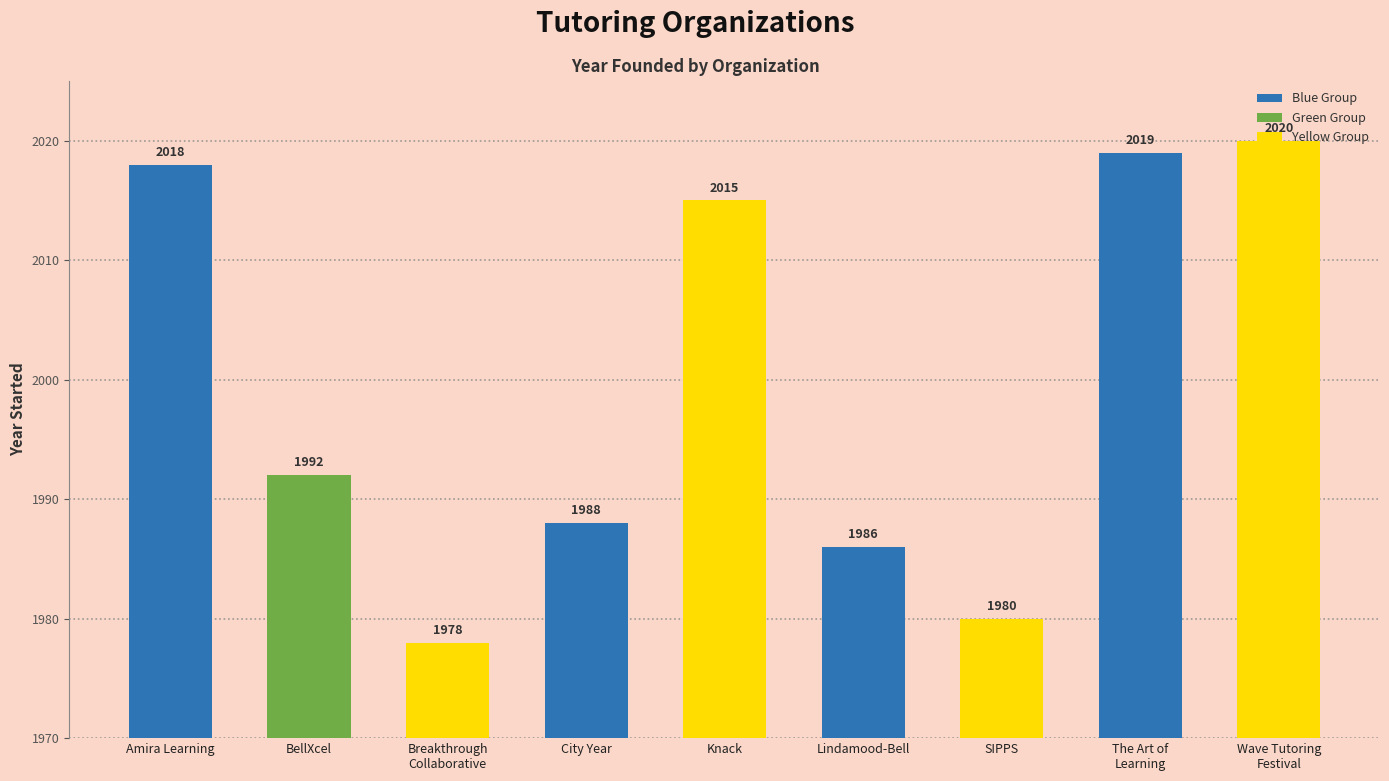

Reading left to right, transcribe all the data shown in this chart.

Amira Learning=2018	BellXcel=1992	Breakthrough
Collaborative=1978	City Year=1988	Knack=2015	Lindamood-Bell=1986	SIPPS=1980	The Art of
Learning=2019	Wave Tutoring
Festival=2020